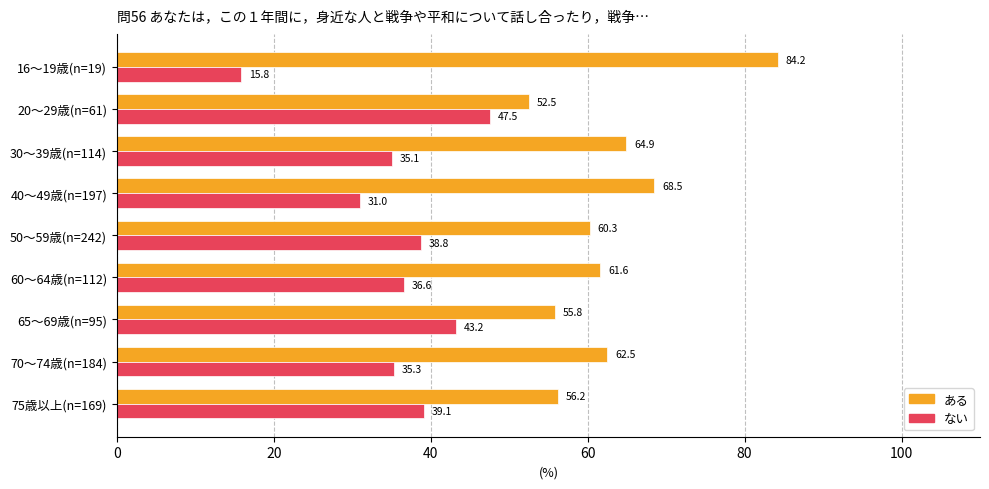

The value of ない at 50～59歳(n=242) is 38.8. True or false?

True